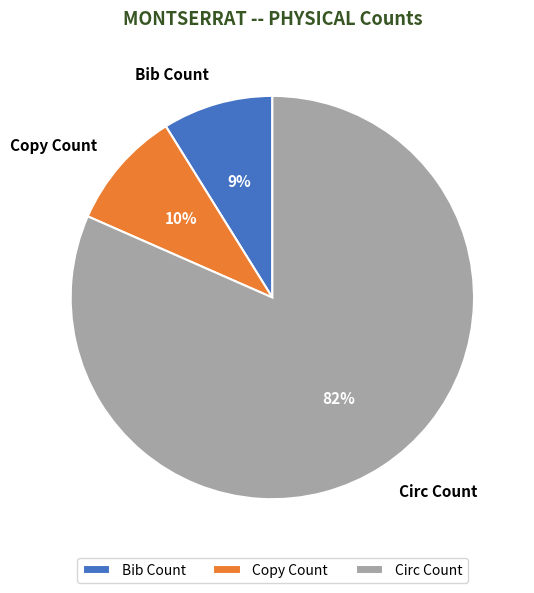

To the nearest percent, what is the average slice percentage?

33%